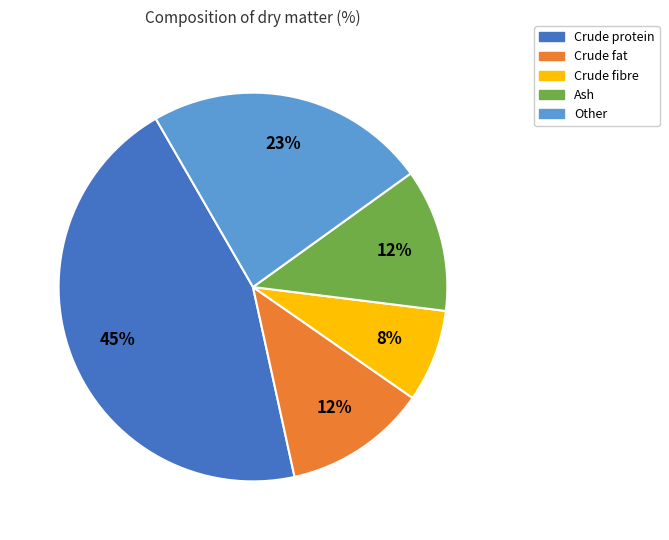

Does any single category account for the majority?

No